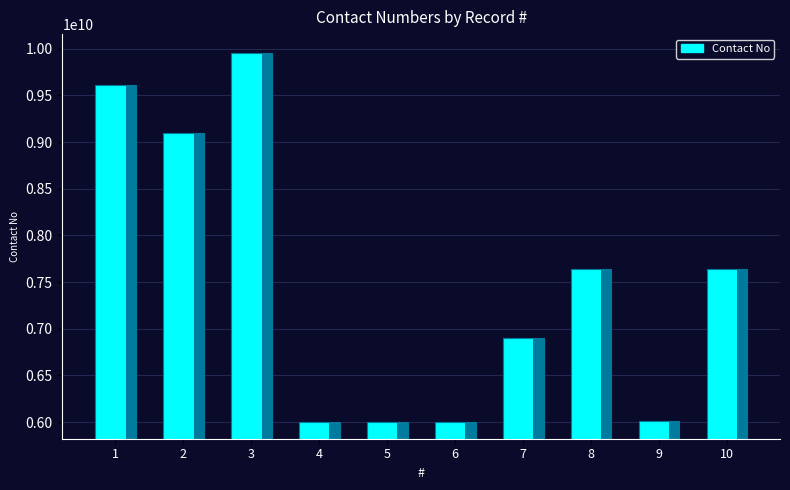

True or false: the data shows 9101482593 at 2.

True